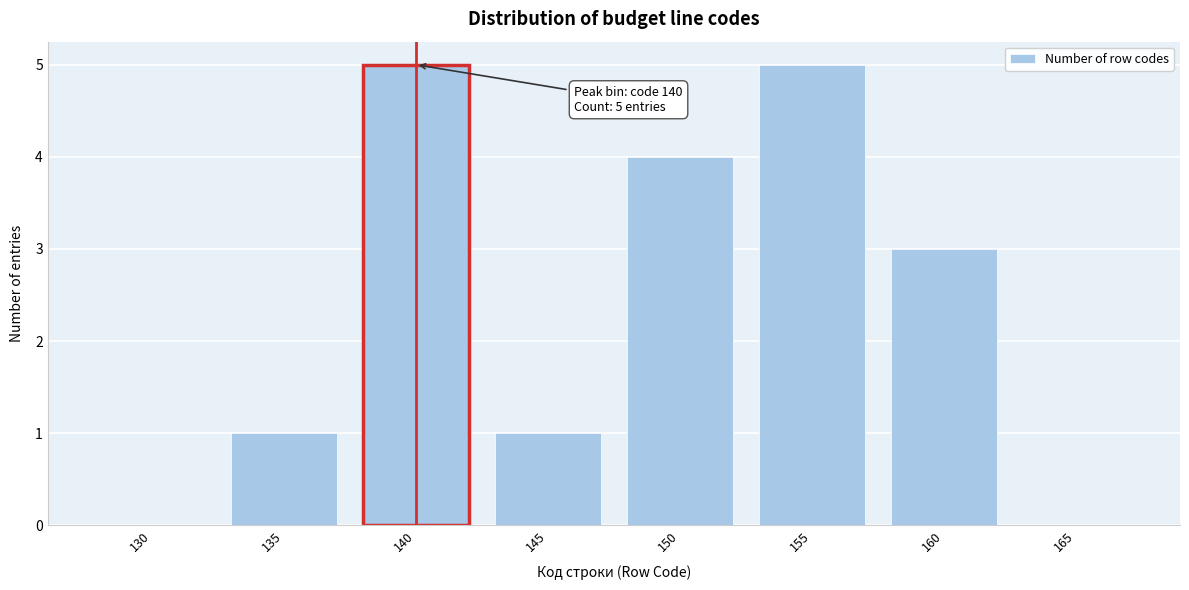

Reading right to left, what are all the values shown in this chart?

165=0	160=3	155=5	150=4	145=1	140=5	135=1	130=0